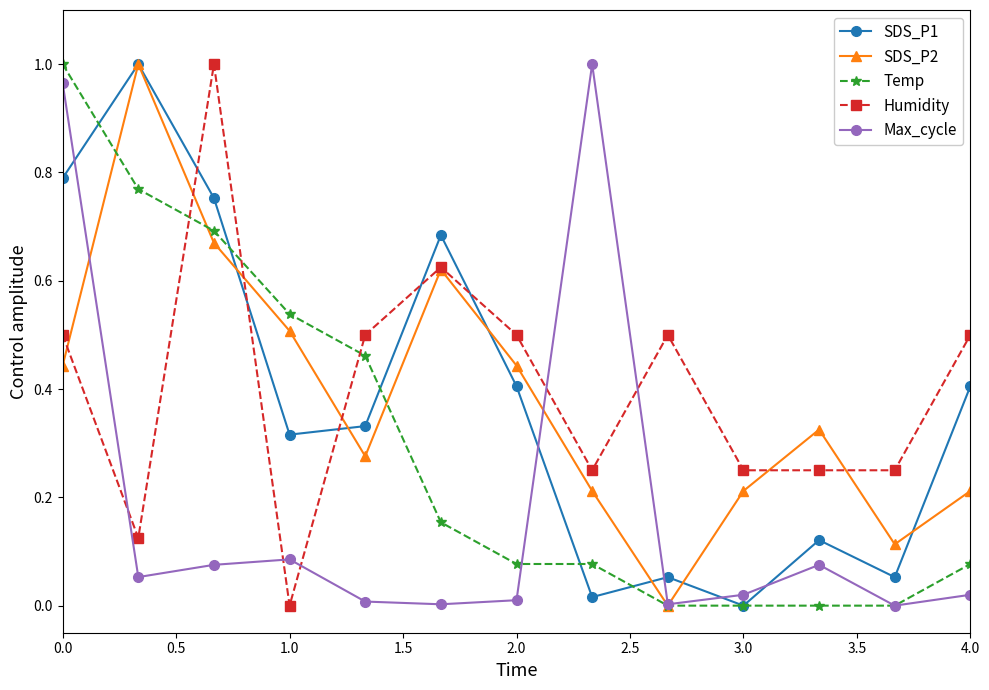

Which series has the widest spread of values?

SDS_P1